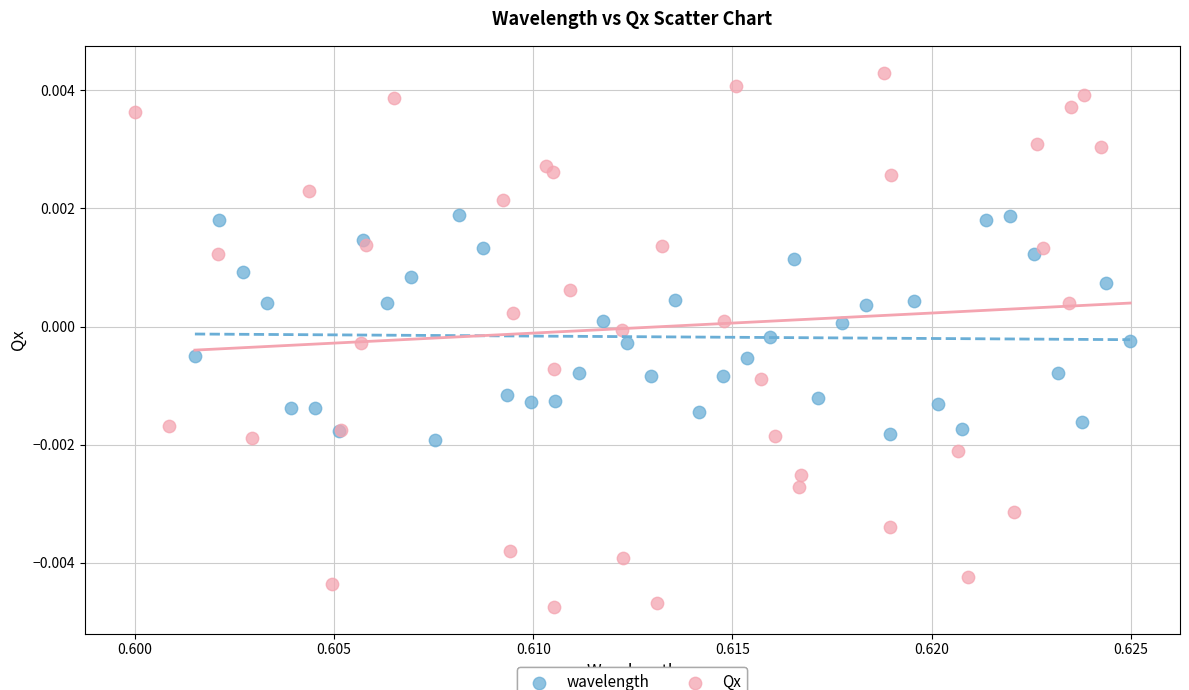

Which series reaches the minimum Y coordinate?

Qx